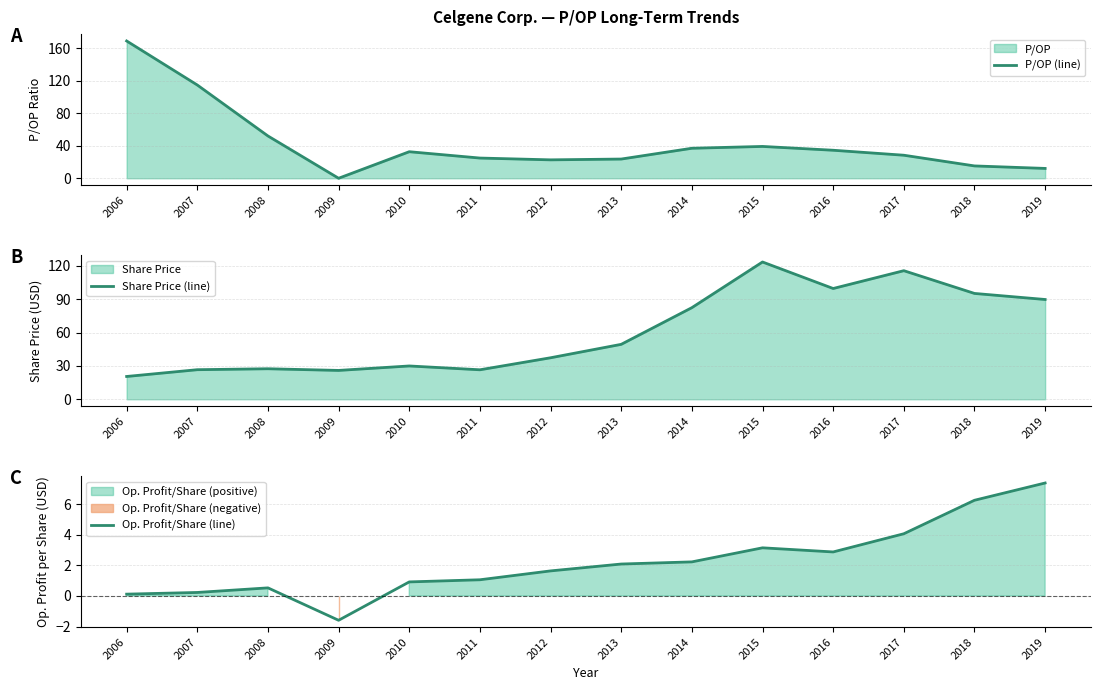

Does the chart display data point markers on the line(s)?

No